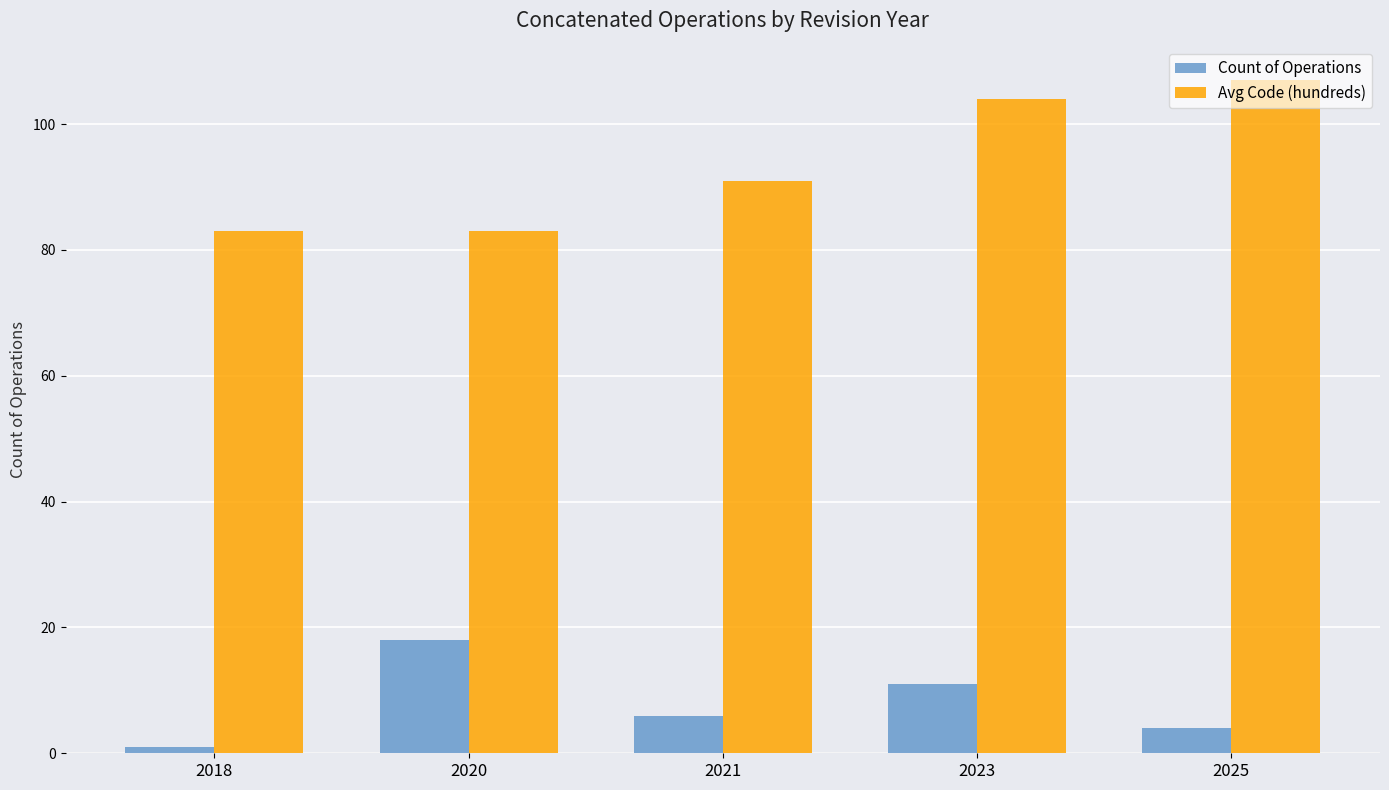

Which series changed the most between 2020 and 2023?

Avg Code (hundreds)